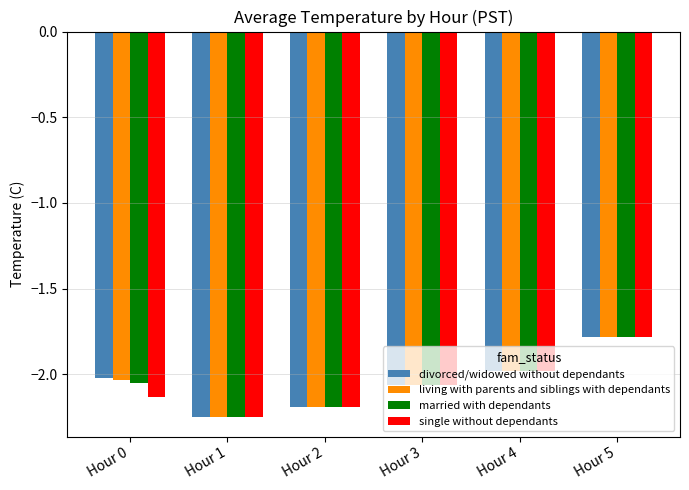

What is the greatest value displayed?

-1.8